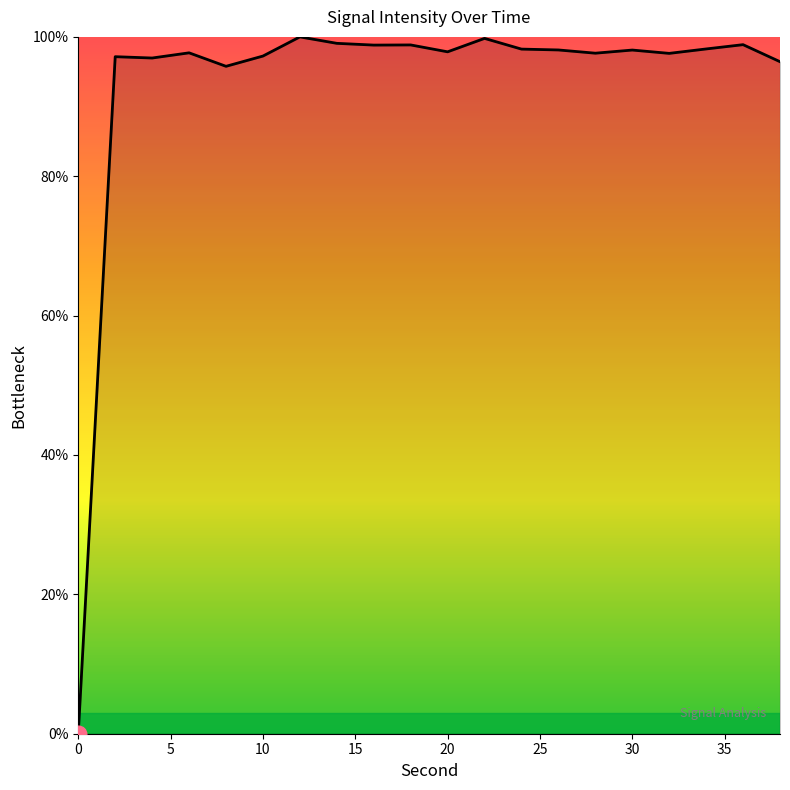

What is the difference between the maximum and minimum values?

100.0